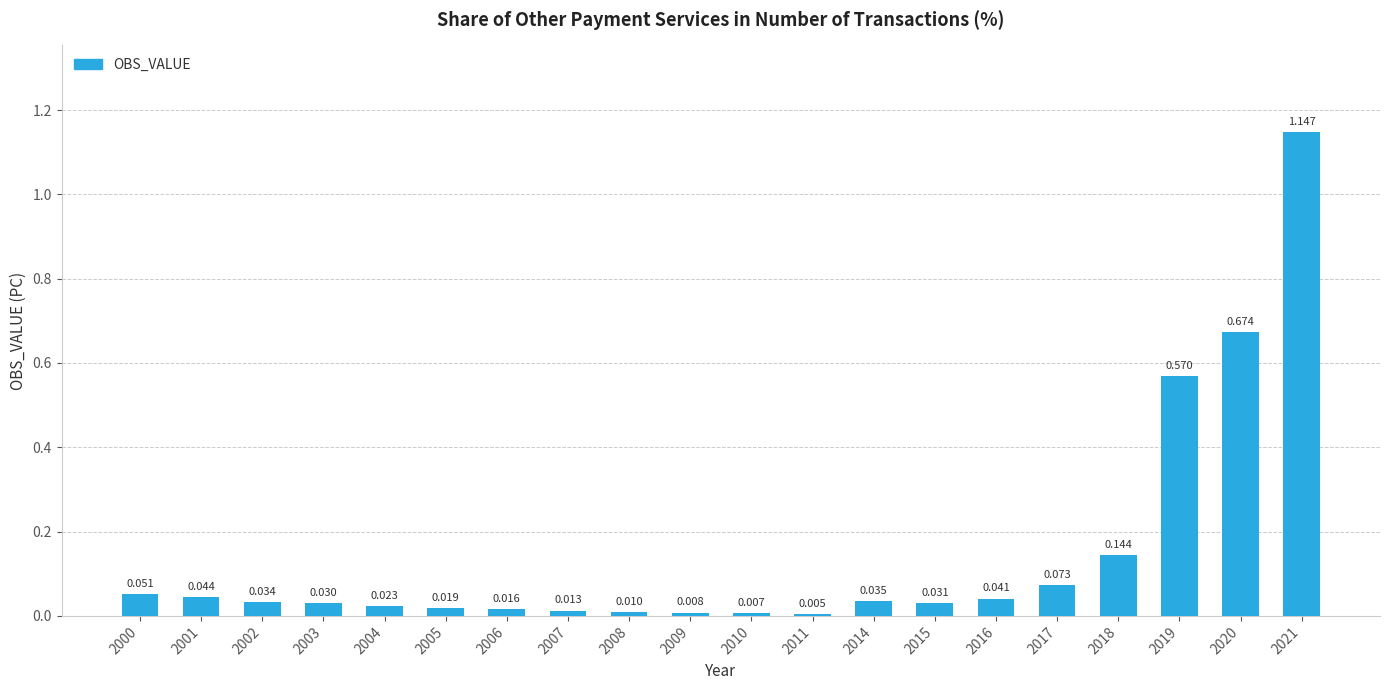

Rank the categories by value from lowest to highest.

2011, 2010, 2009, 2008, 2007, 2006, 2005, 2004, 2003, 2015, 2002, 2014, 2016, 2001, 2000, 2017, 2018, 2019, 2020, 2021